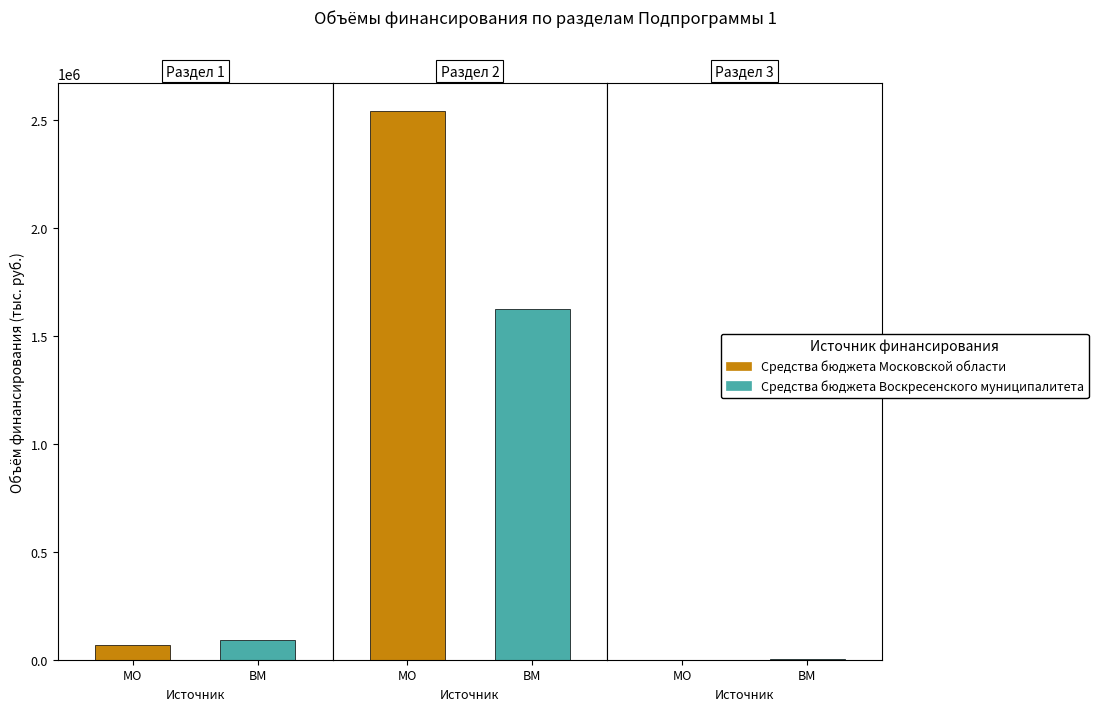

At which category is the sum across all series the highest?

Раздел 2